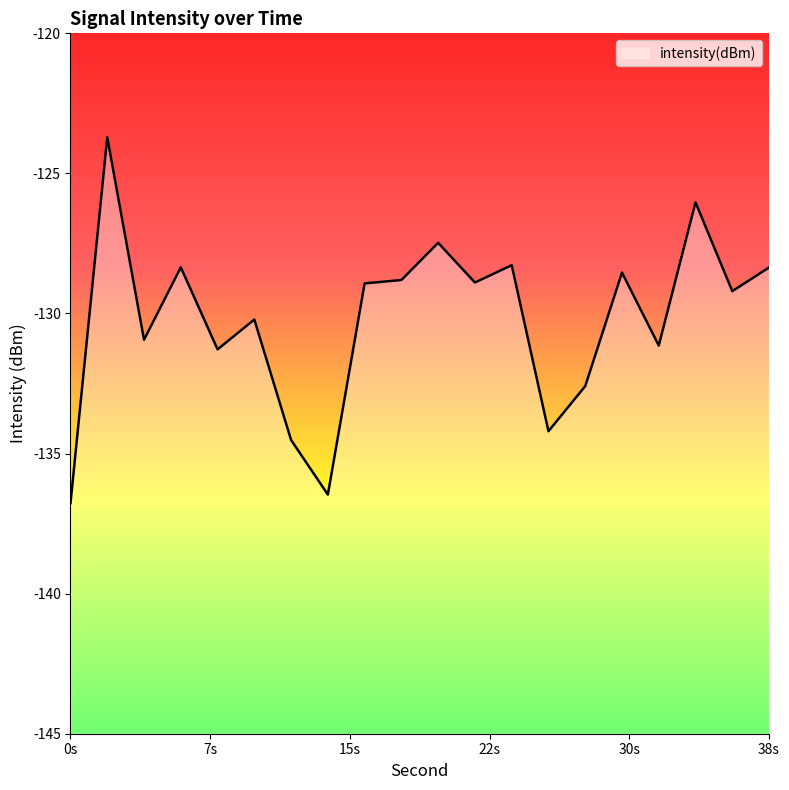

Reading left to right, transcribe all the data shown in this chart.

-136.8	-123.7	-130.9	-128.4	-131.3	-130.2	-134.5	-136.5	-128.9	-128.8	-127.5	-128.9	-128.3	-134.2	-132.6	-128.5	-131.1	-126.0	-129.2	-128.4